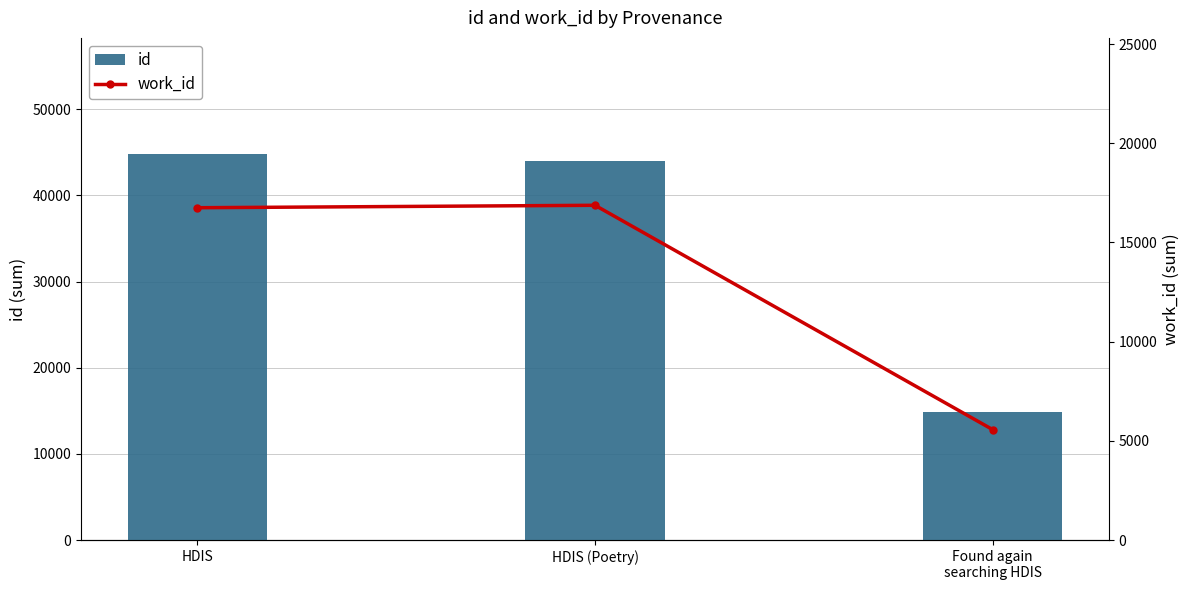

What is the difference between the maximum and second lowest values in the work_id series?

123